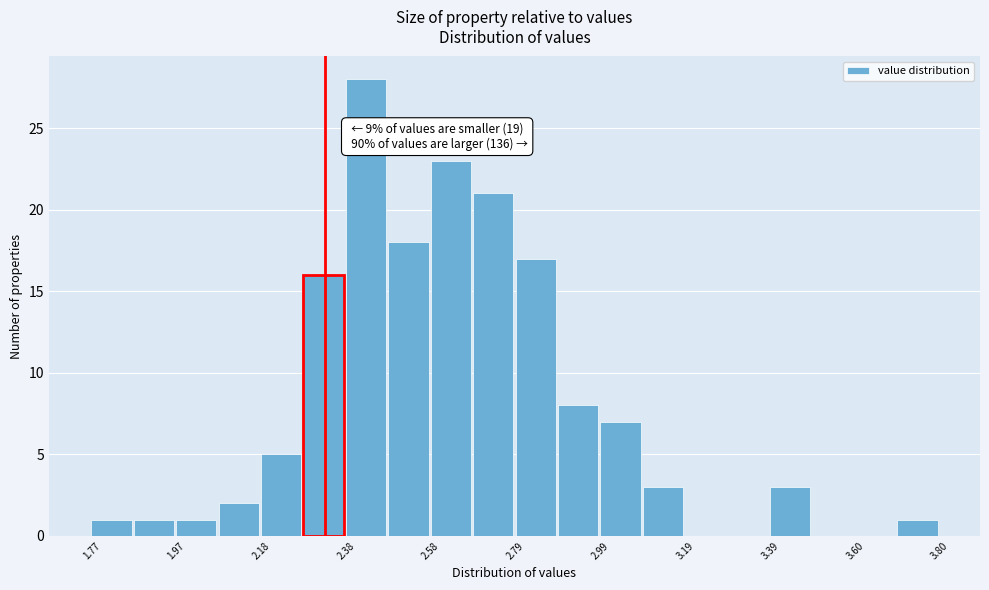

Read against the x-axis, roughly where is the centre of the tallest bar?

2.45